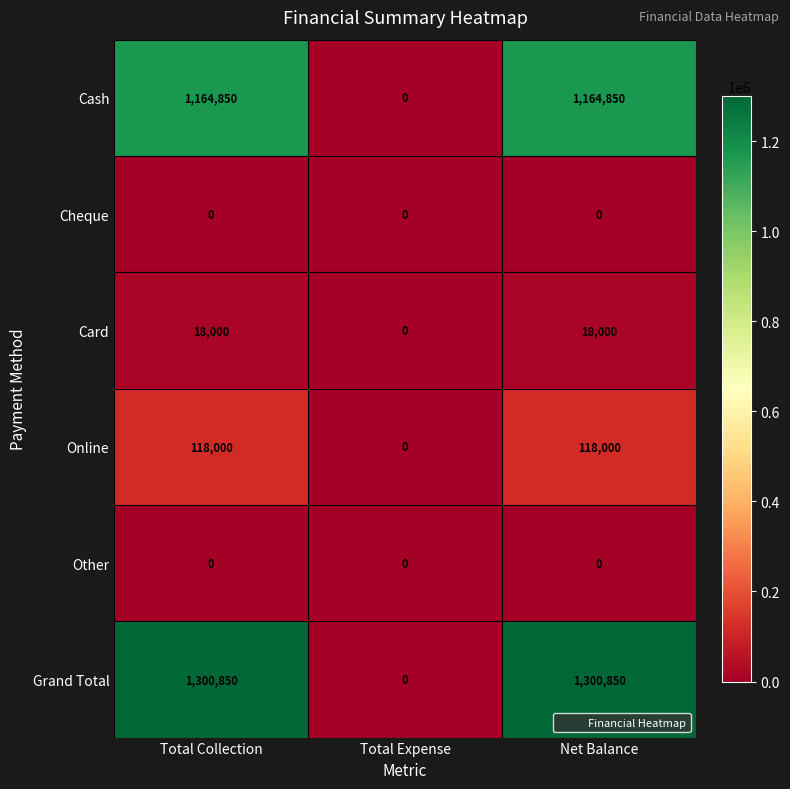

Count the Grand Total values in the range 0 to 1300850.

3